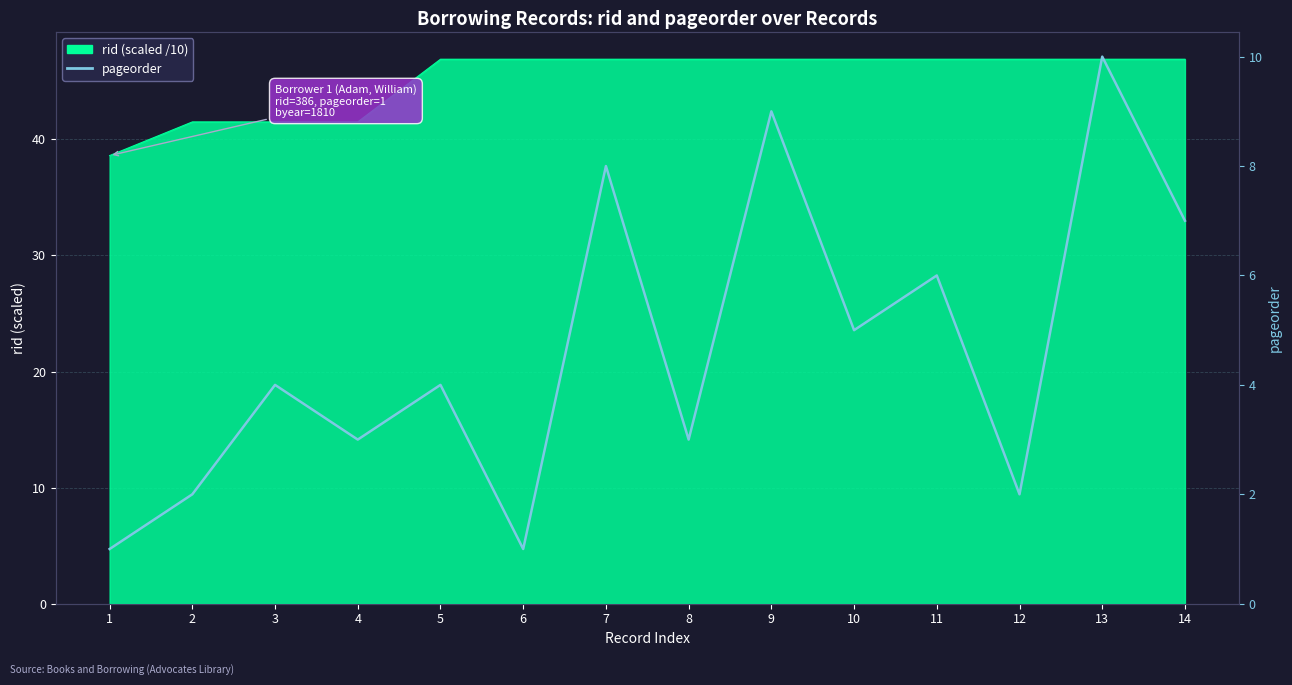

Where does the data first go above 4?

7